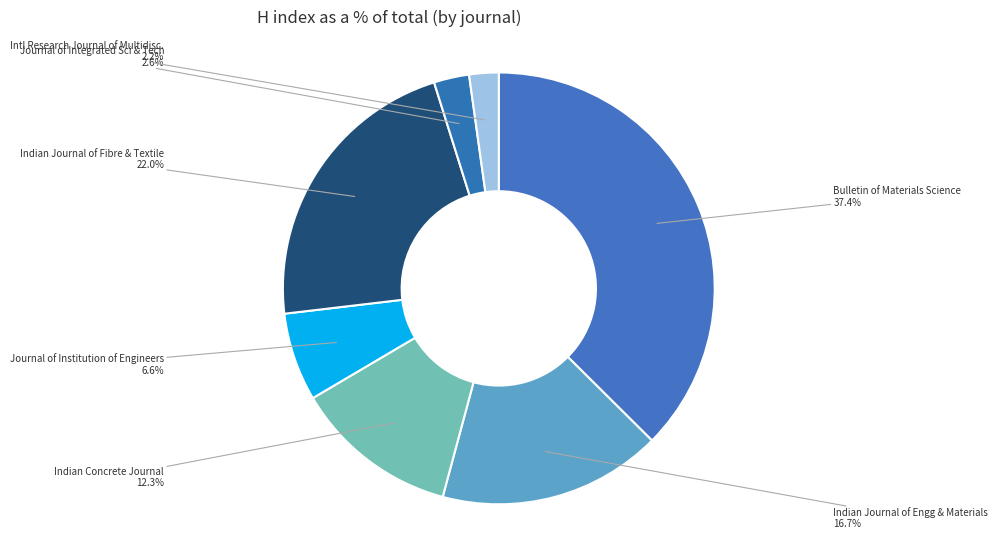

How many slices are in this pie chart?

7